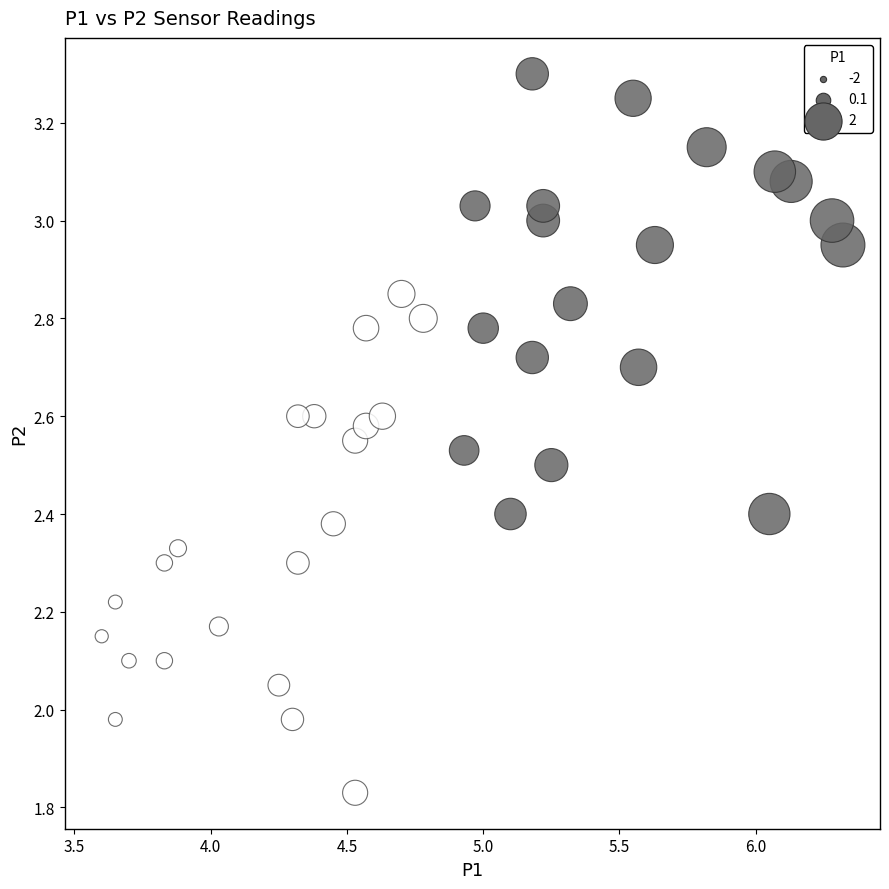

What is the range of Y values (max minus min)?

1.5